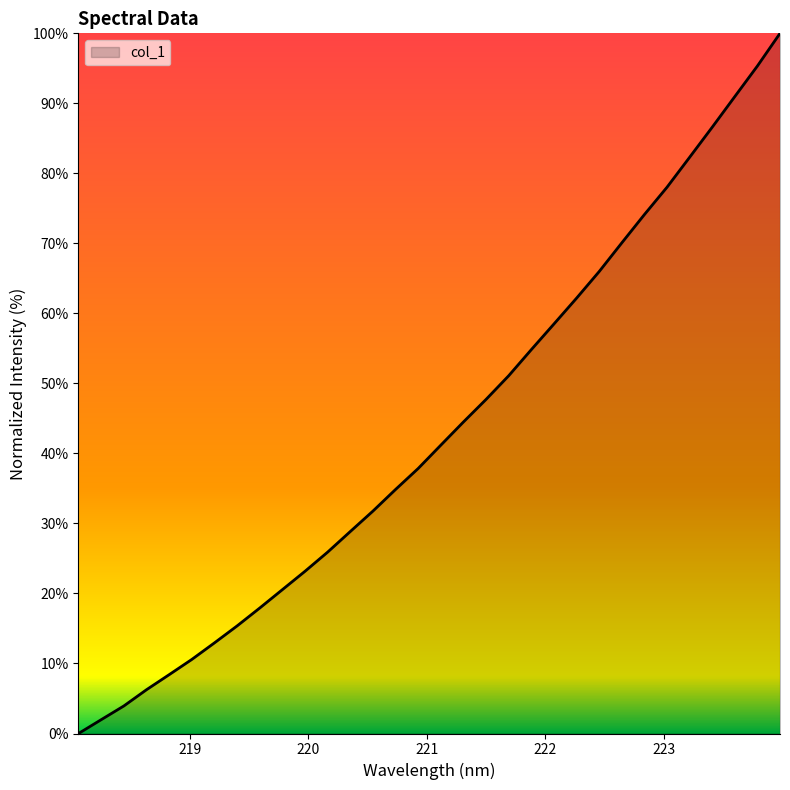

What is the maximum value shown in the chart?

100.0